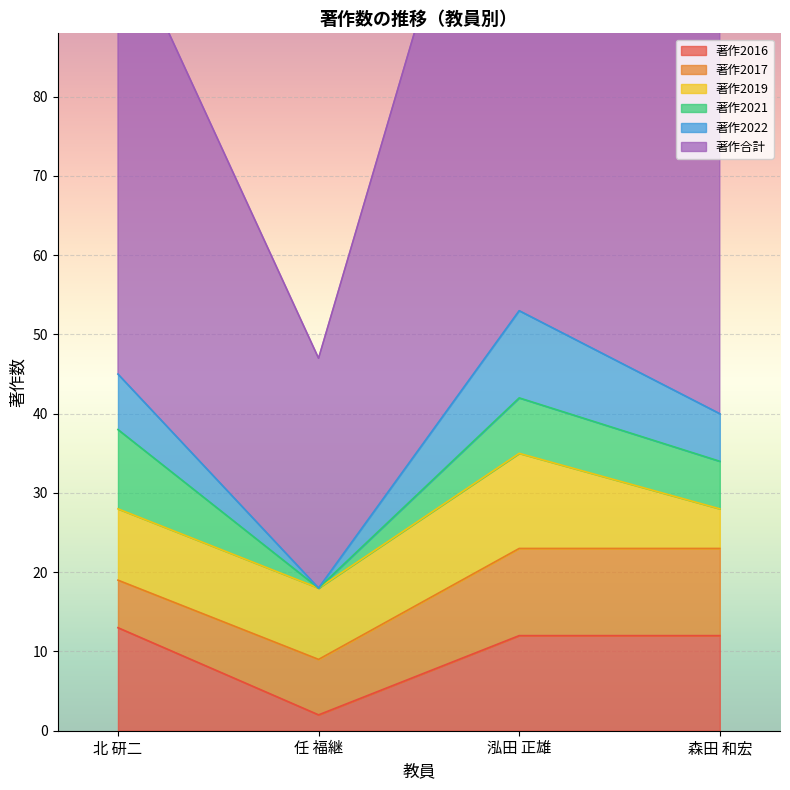

True or false: 著作2022 has more than 1 interior local peaks.

False